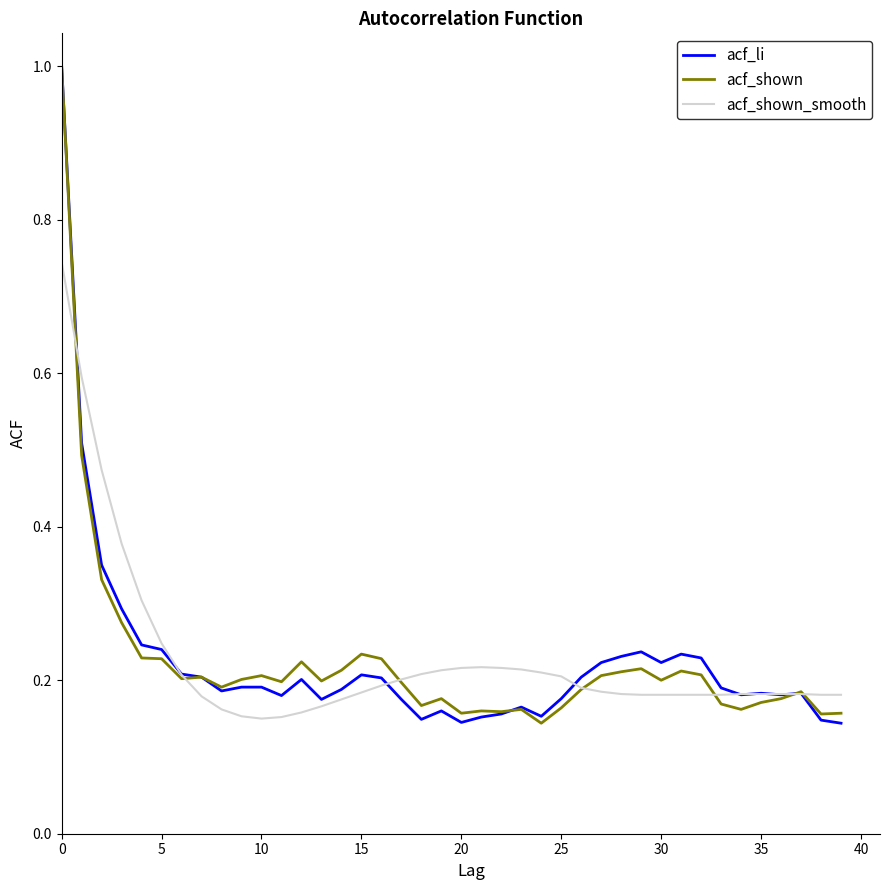

True or false: acf_li has more than 0 interior local peaks.

True